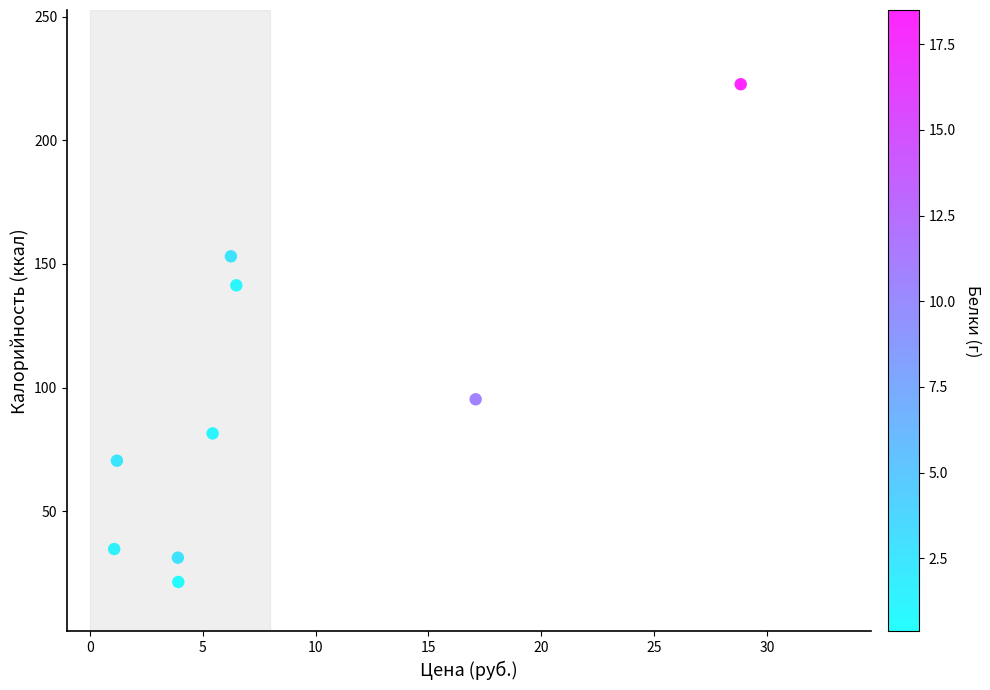

What is the average X value?

8.2